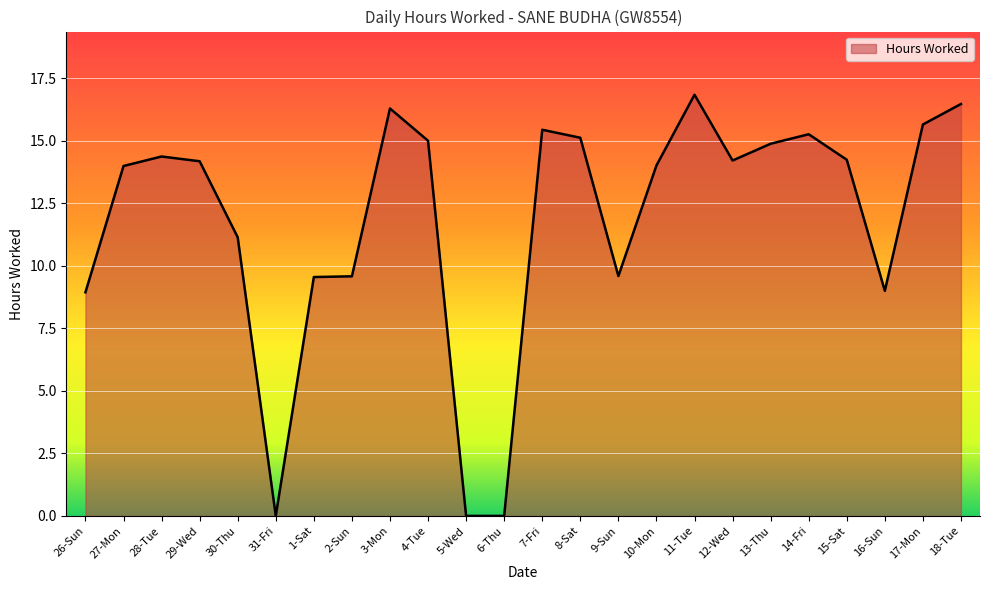

Approximately how many times larger is the value at 28-Tue compared to 1-Sat?

1.5